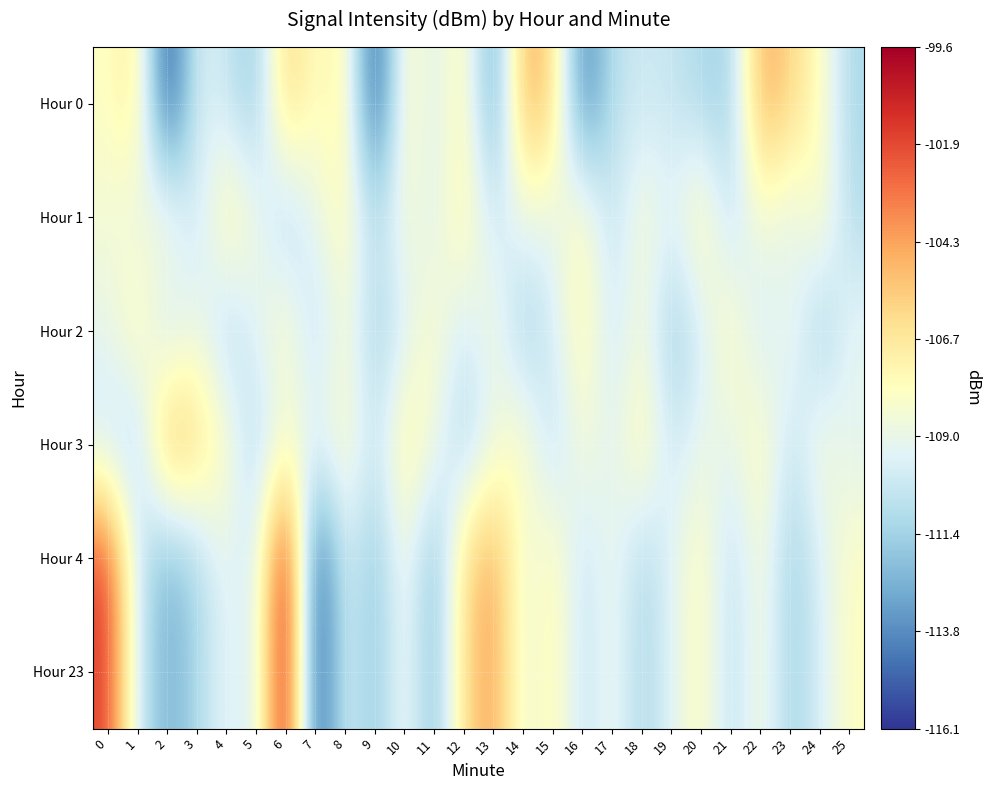

Which has a higher value, 25 or 18?

18